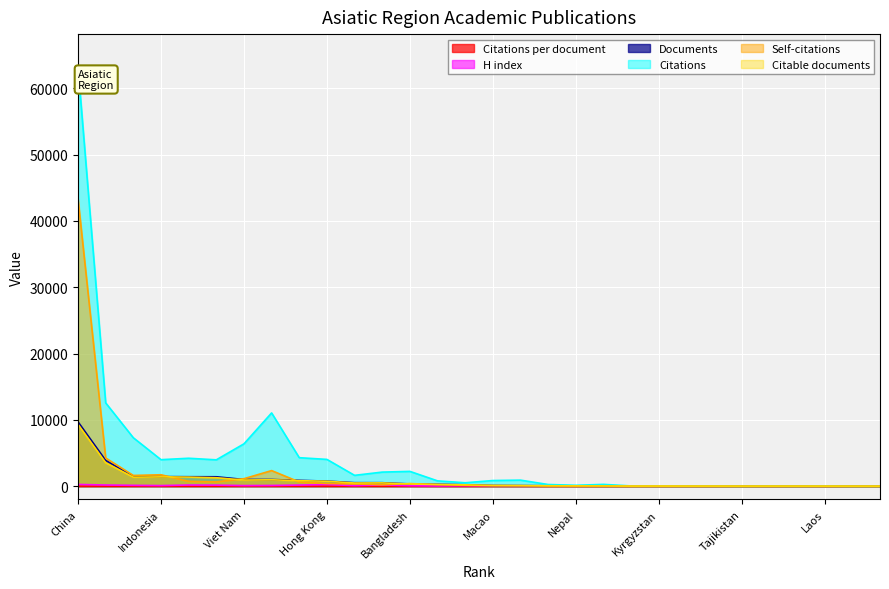

Is it true that Self-citations equals 15.3 at Sri Lanka?

False